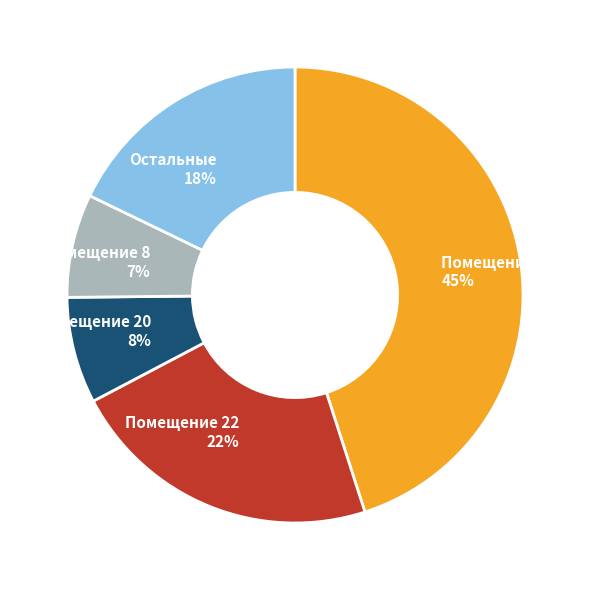

Does any single category account for the majority?

No